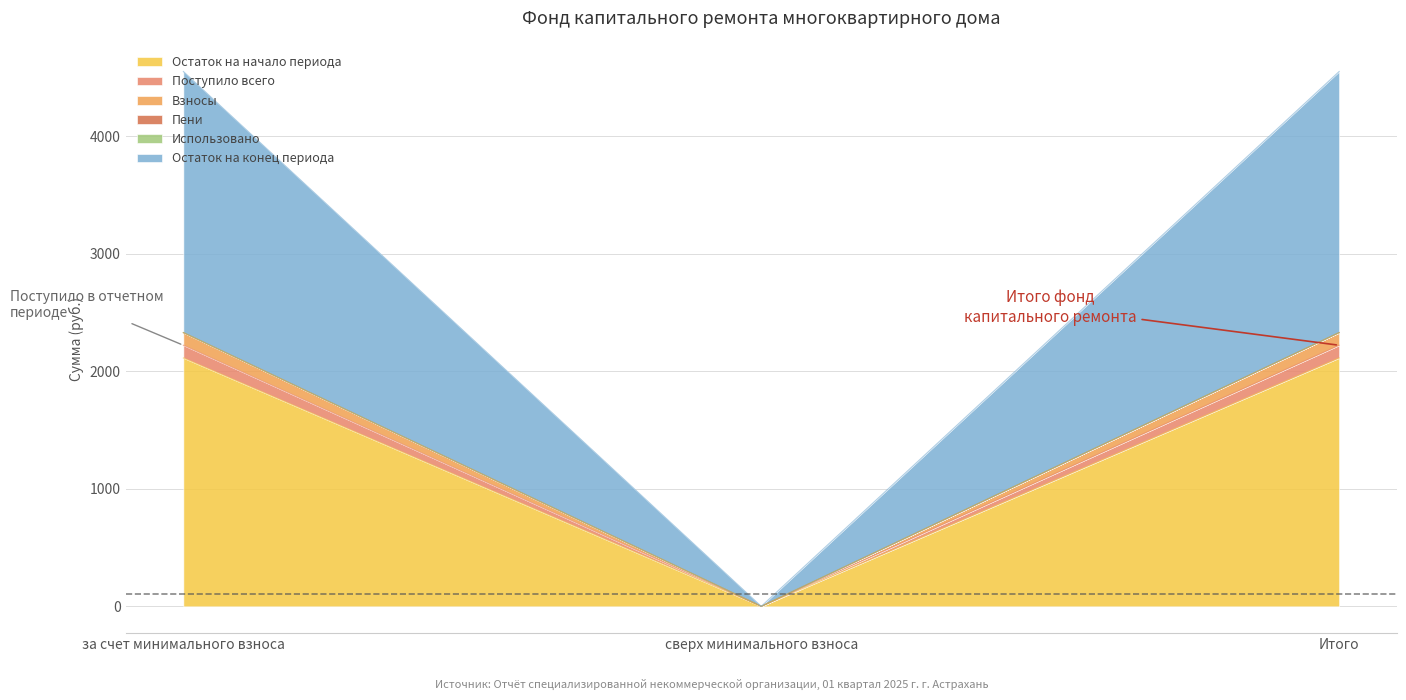

True or false: Остаток на начало периода has a value of 0.0 at сверх минимального взноса.

True